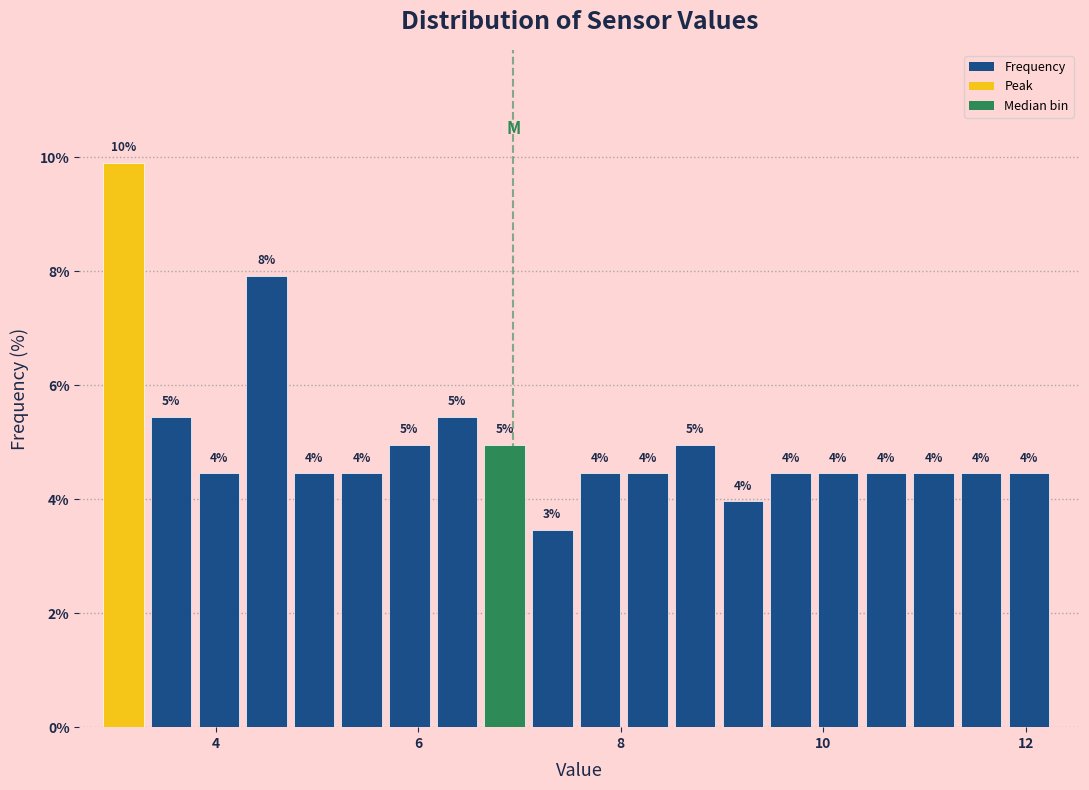

Read against the x-axis, roughly where is the centre of the tallest bar?

3.0